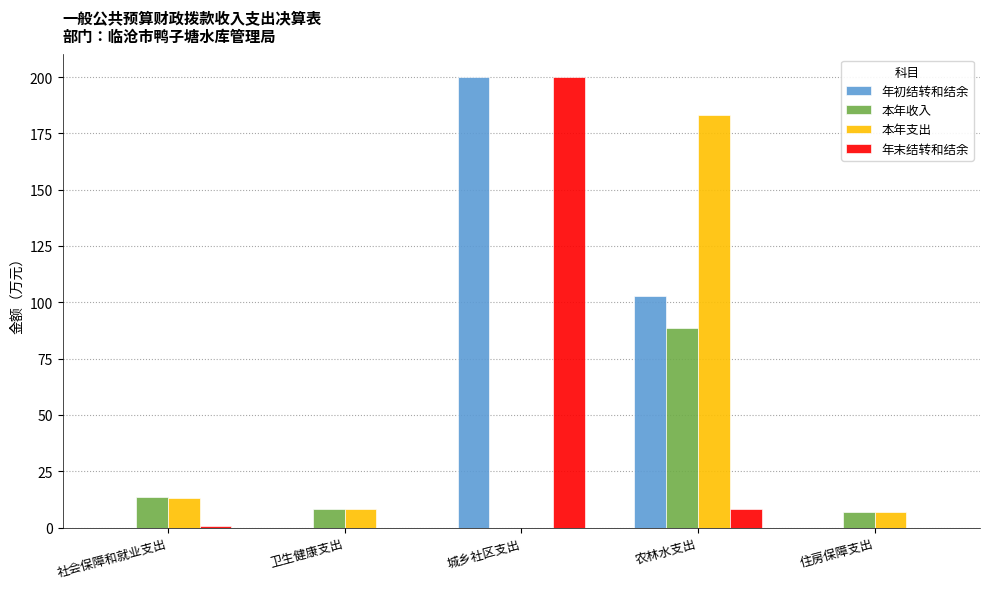

Is it true that 本年支出 equals 13.2 at 社会保障和就业支出?

True